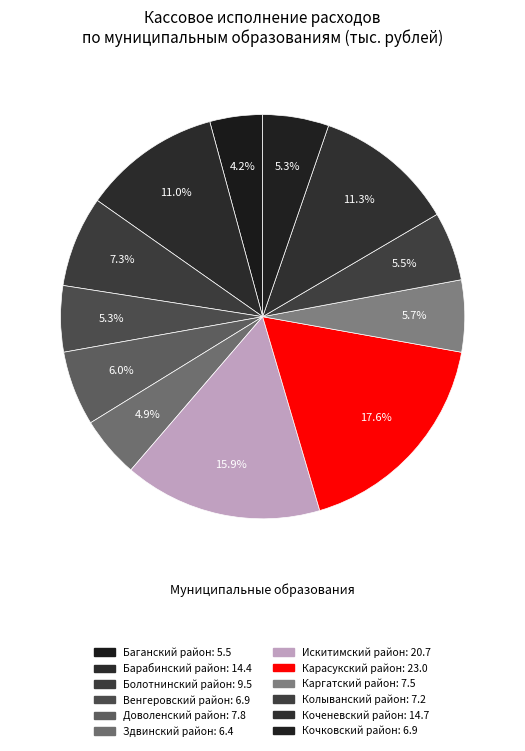

What is the smallest slice in the pie chart?

Баганский район